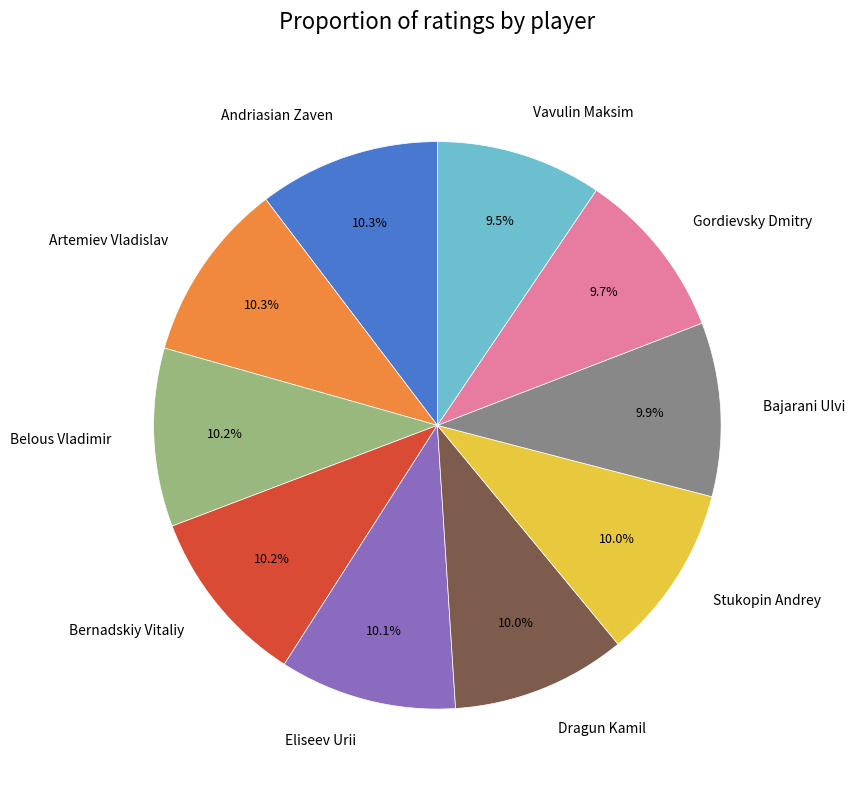

What is the total percentage of Stukopin Andrey and Eliseev Urii?

20.1%